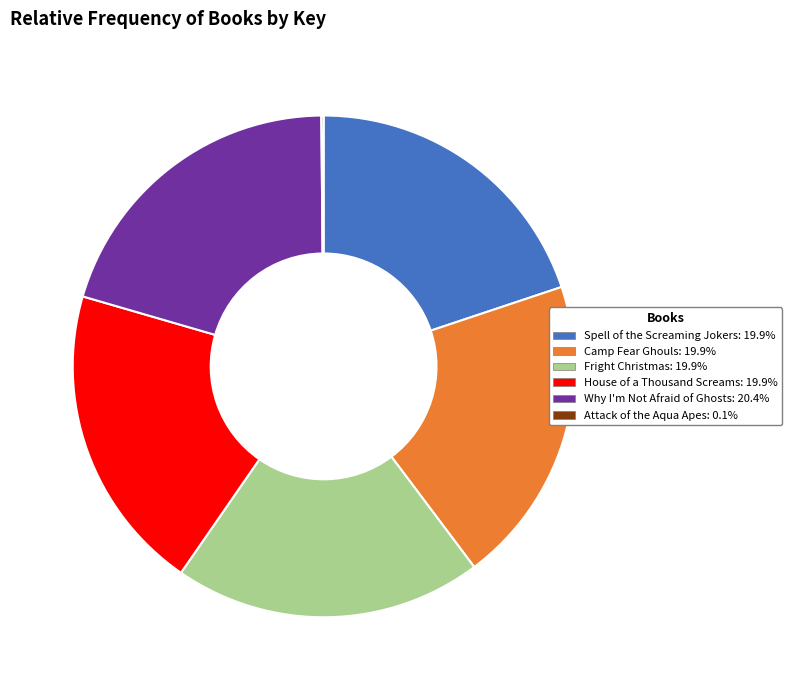

Does any single category account for the majority?

No